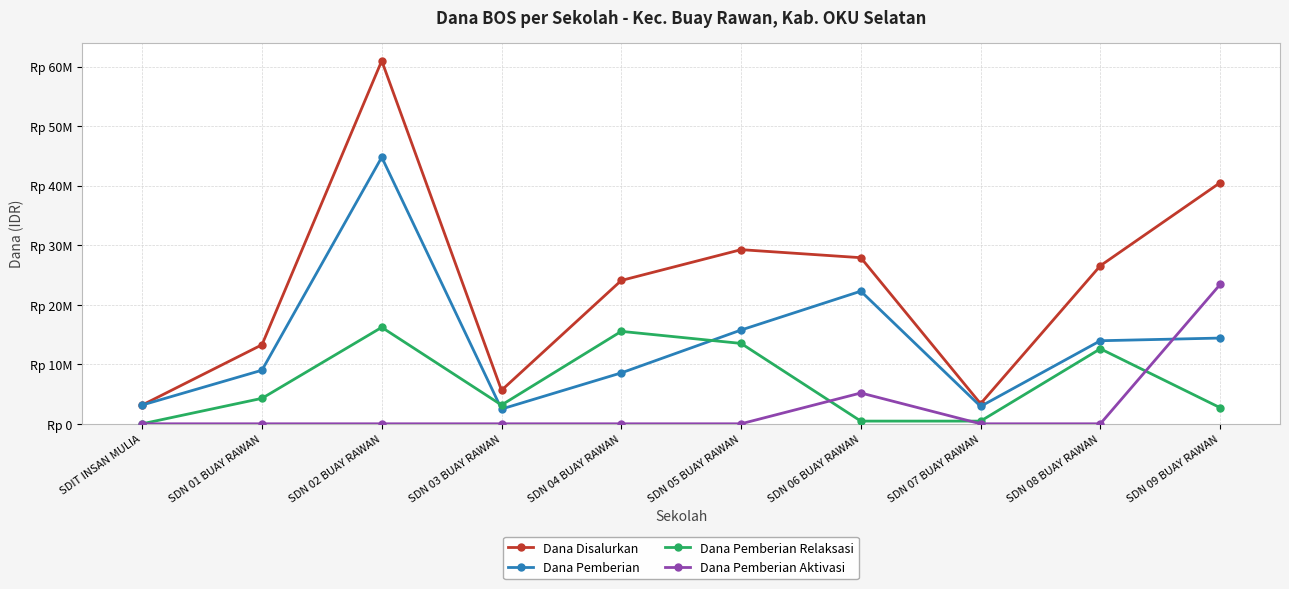

Is this an area chart (filled region under the line)?

No